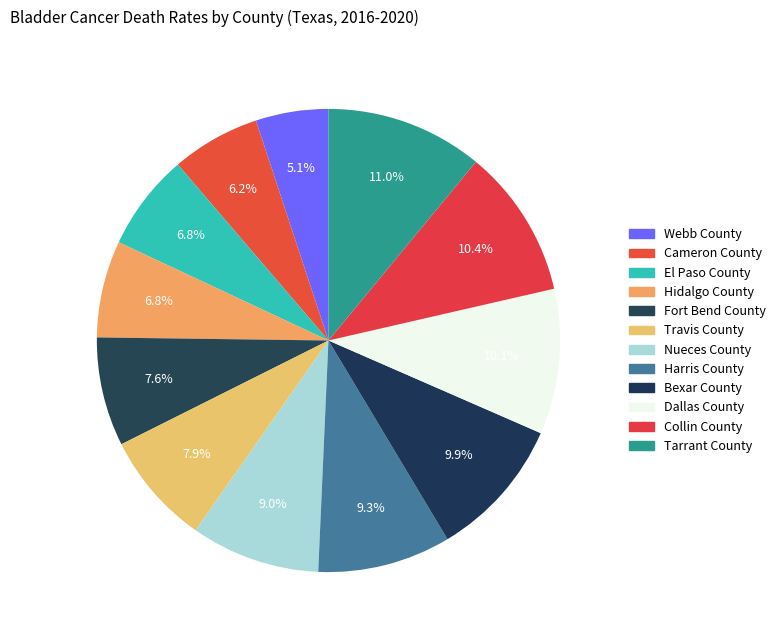

What percentage is the Harris County slice, to the nearest percent?

9%